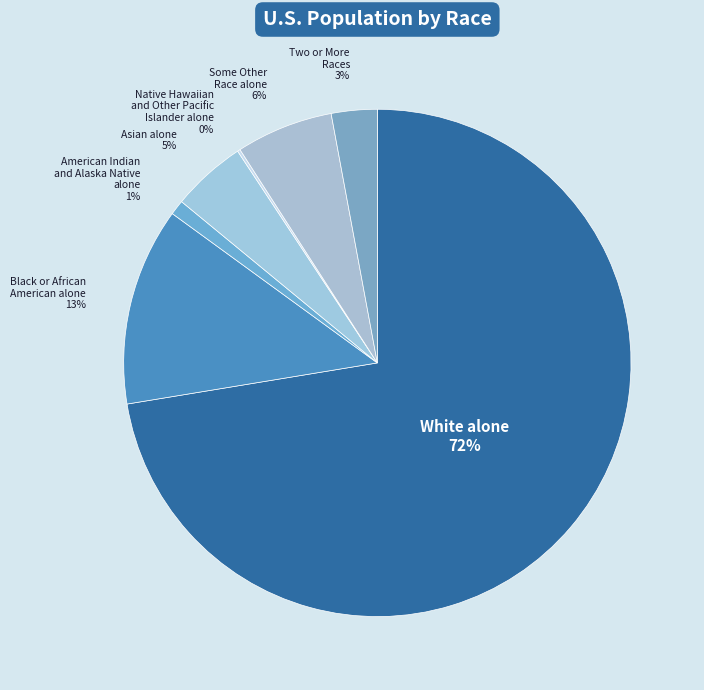

To the nearest percent, what percentage of the pie is Some Other Race alone?

6%